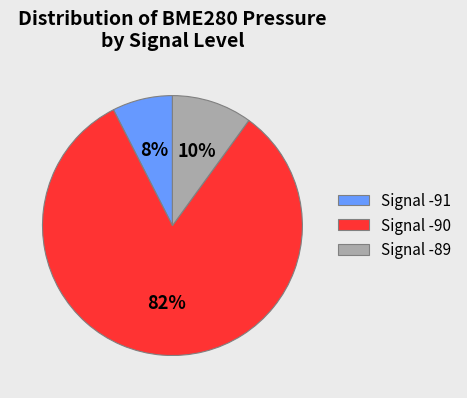

Is the sum of Signal -90 and Signal -89 greater than half?

Yes